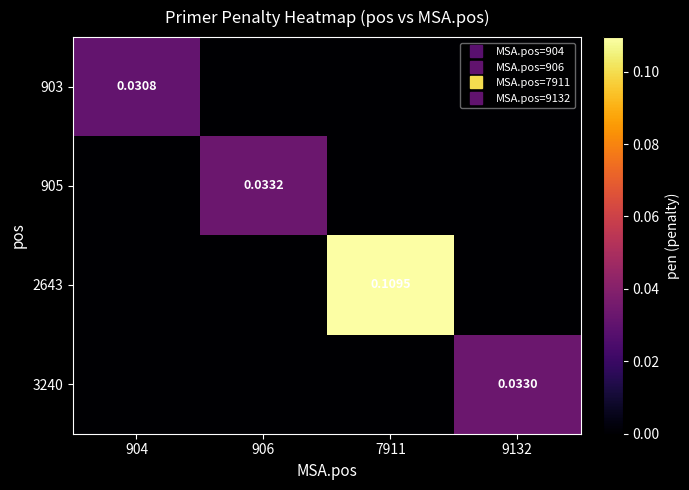

Rank the series at 7911 from lowest to highest value.

903, 905, 3240, 2643